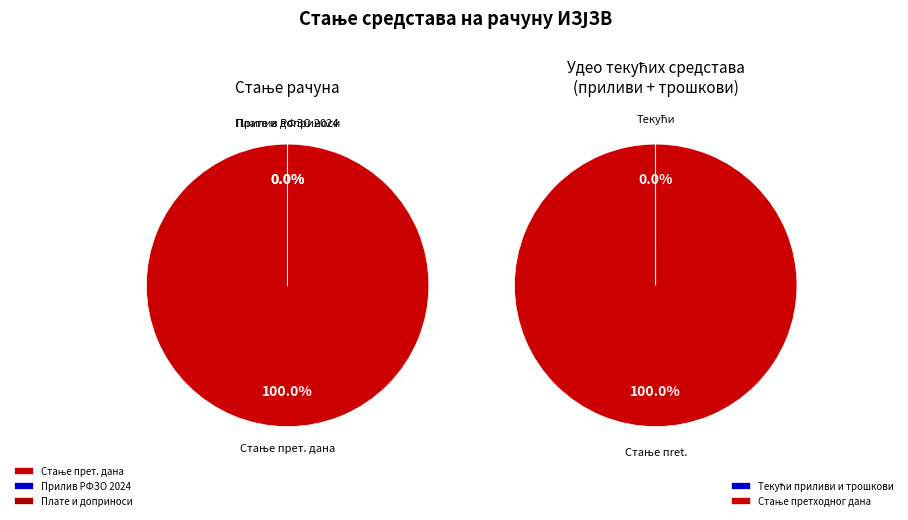

Between ПРИЛИВ РФЗО ПО УГОВОРУ ЗА 2024. and СТАЊЕ ПРЕТХОДНОГ ДАНА, which is larger?

СТАЊЕ ПРЕТХОДНОГ ДАНА